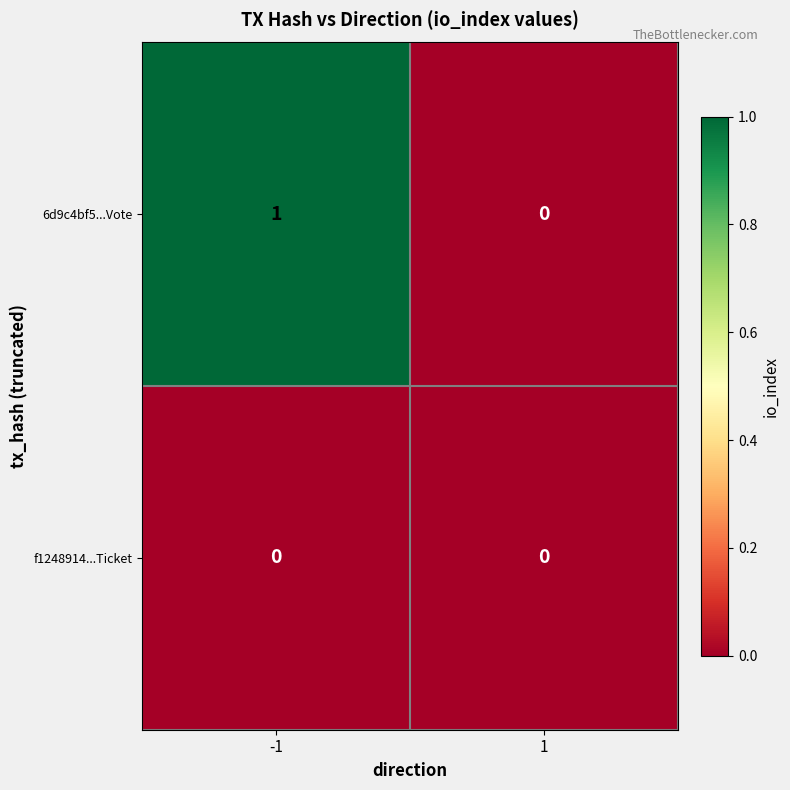

Which series has the largest total across all categories?

6d9c4bf5...Vote